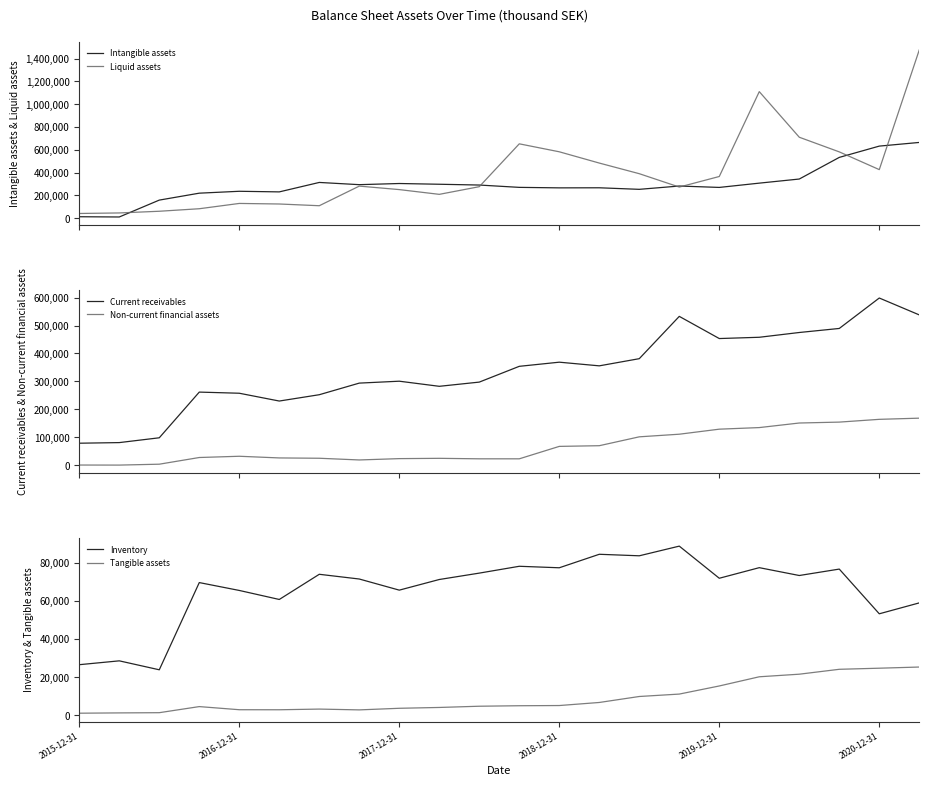

True or false: Current receivables and Non-current financial assets intersect in this chart.

False